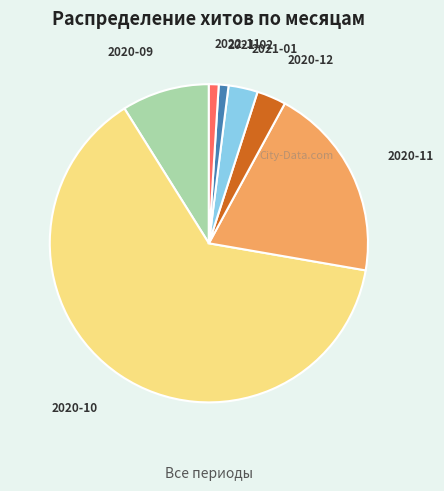

Is it true that 2020-12 is 3% of the pie?

True